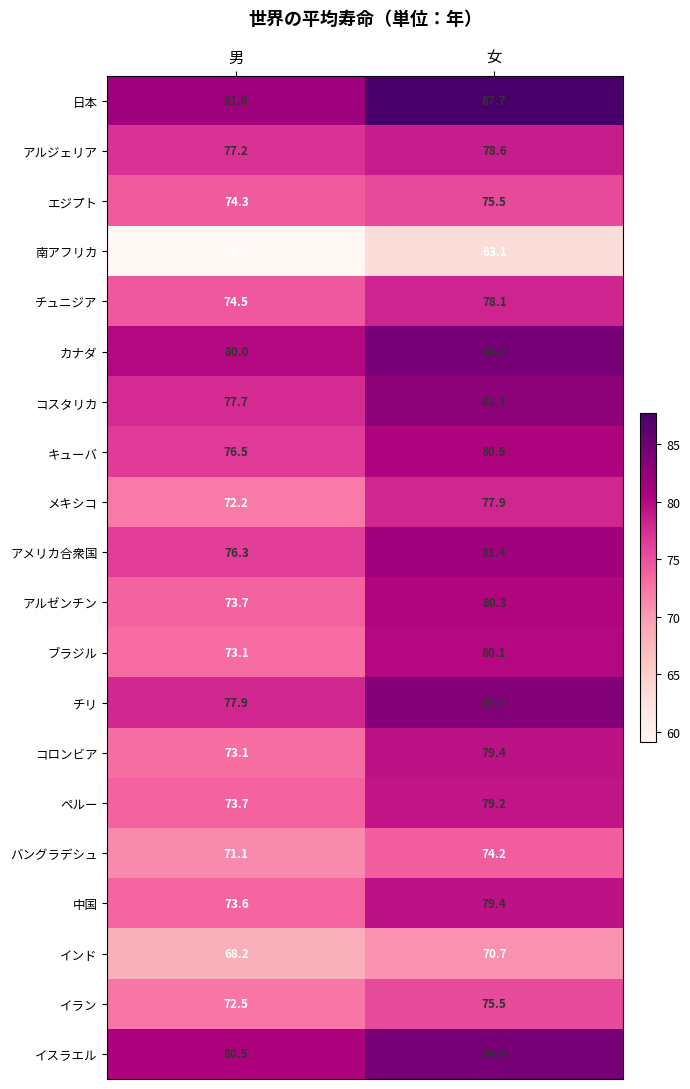

What is the sum of all エジプト values?

149.8